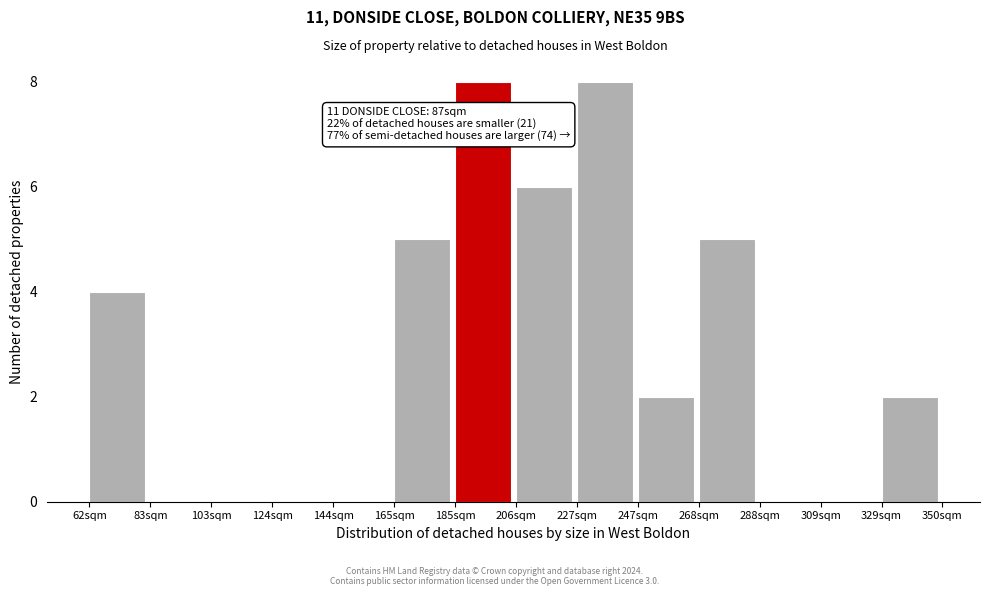

Reading left to right, list all the values displayed in this chart.

62sqm=4	83sqm=0	103sqm=0	124sqm=0	144sqm=0	165sqm=5	185sqm=8	206sqm=6	227sqm=8	247sqm=2	268sqm=5	288sqm=0	309sqm=0	329sqm=2